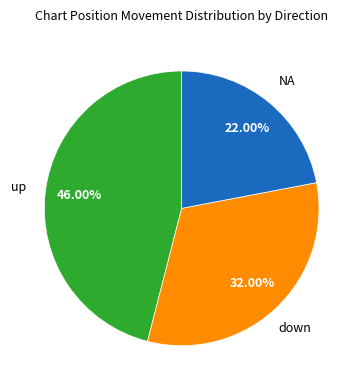

Is it true that up is 46% of the pie?

True